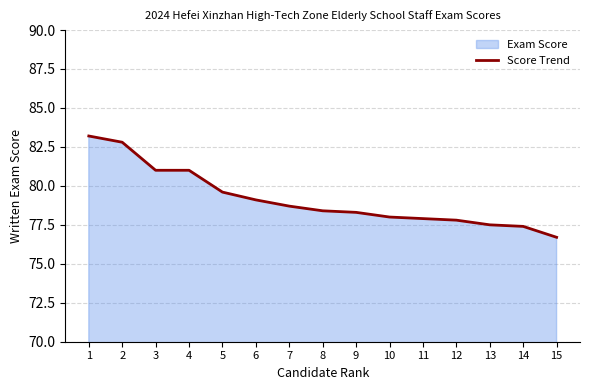

What is the greatest value displayed?

83.2